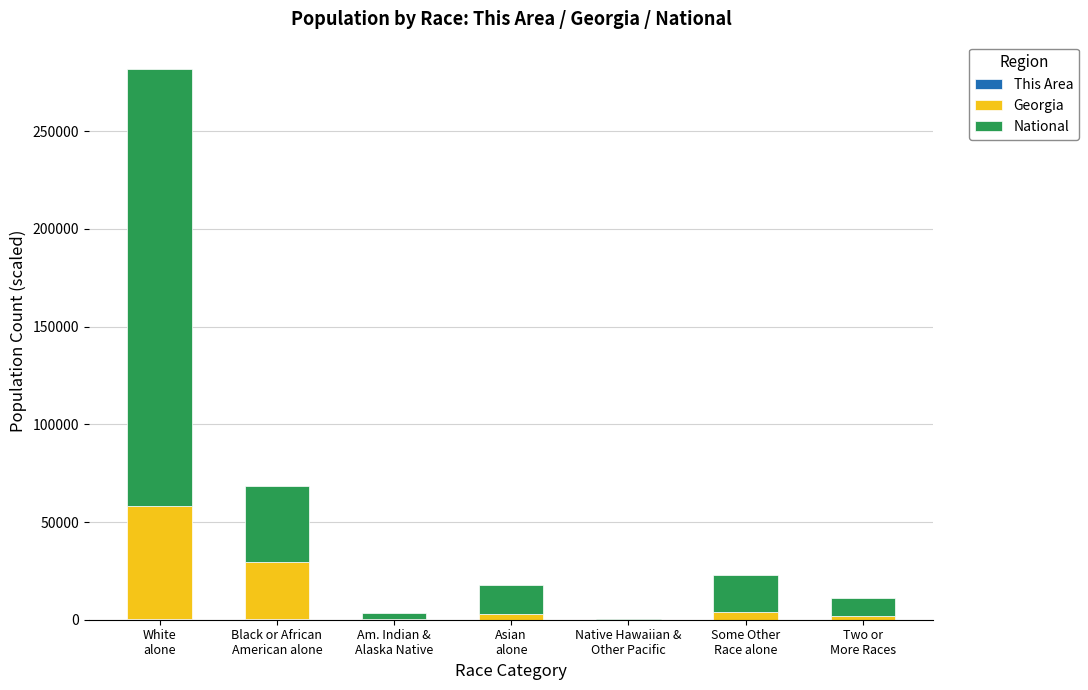

At which category is the sum across all series the highest?

White
alone